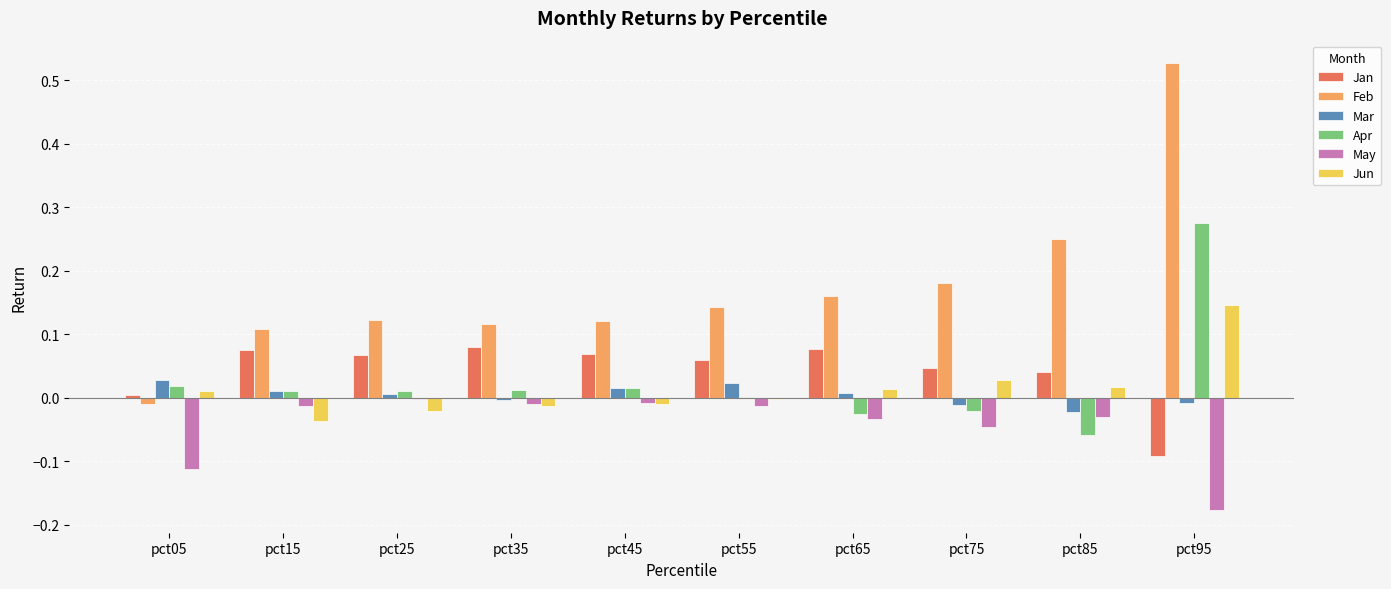

At which label does May reach its peak?

pct25